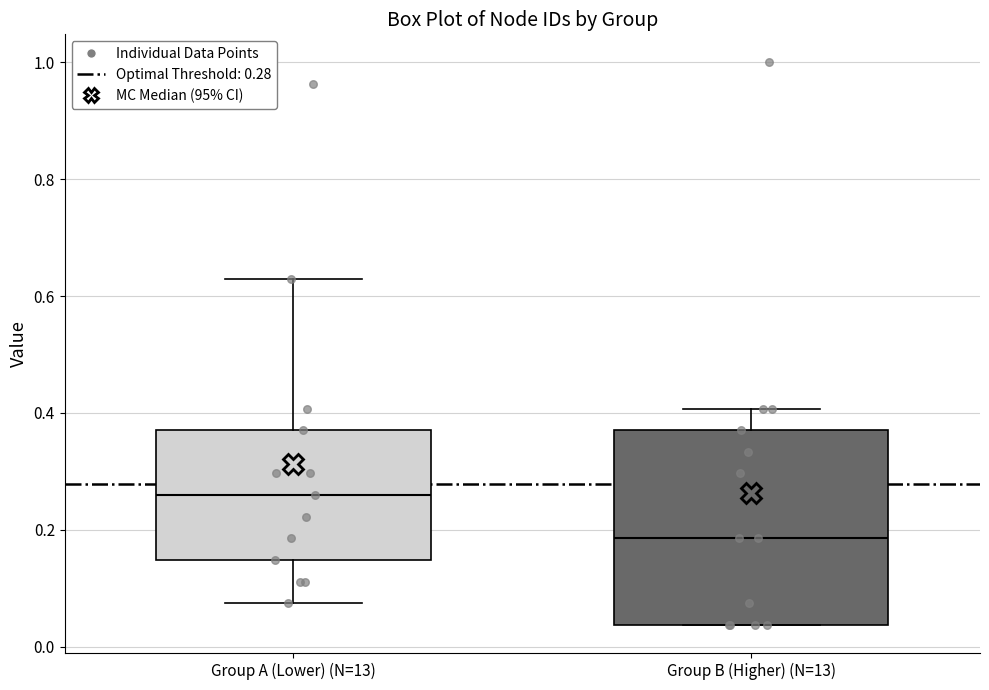

Reading left to right, transcribe this box plot: for each box, give where its median line is, the range the box spans, and where its two whiskers end, as read against the y-axis. The values are not printed on the chart, so give them approximately, as read against the axis.

Group A (Lower) (N=13): median 0.26, box 0.14 to 0.38, whiskers 0.08 to 0.62
Group B (Higher) (N=13): median 0.18, box 0.04 to 0.38, whiskers 0.04 to 0.40